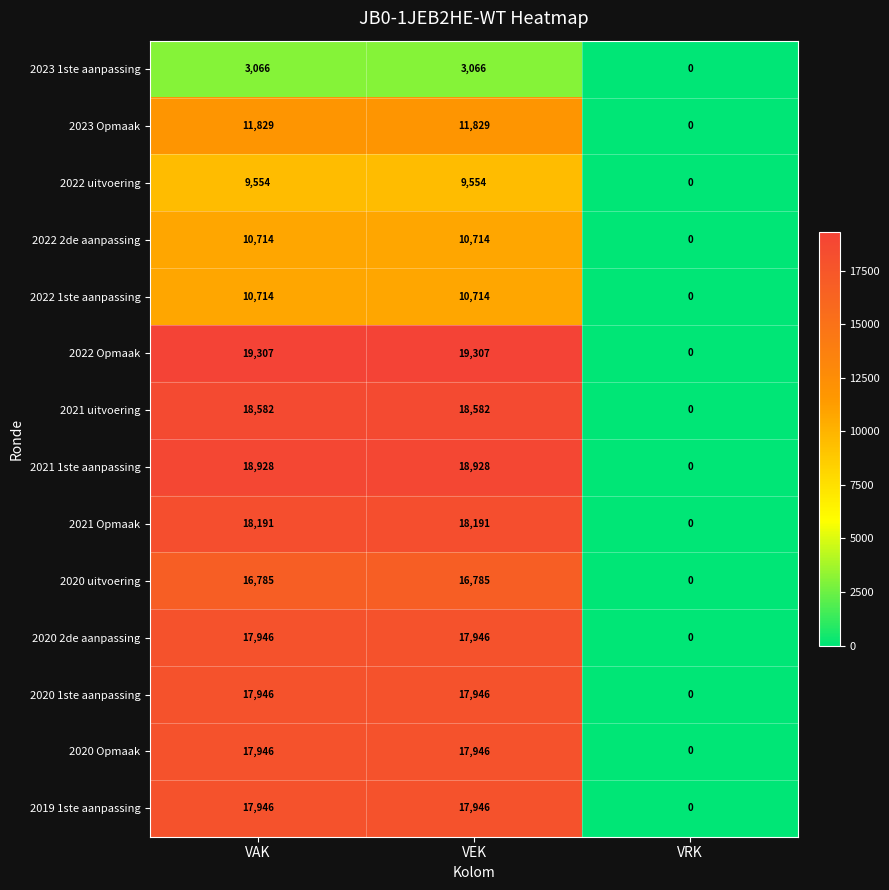

Which series has the largest range (max minus min)?

2022 Opmaak